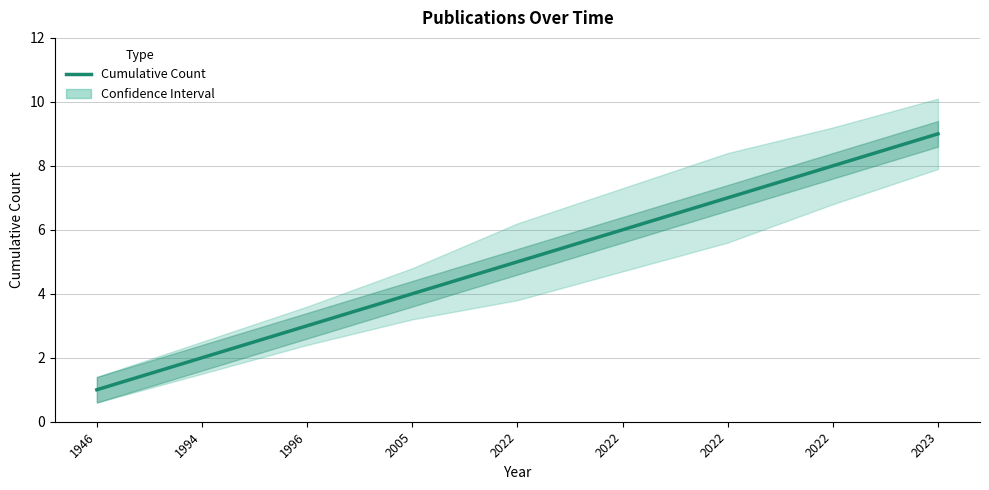

What is the ratio of the value at 2023 to the value at 2022?

1.1